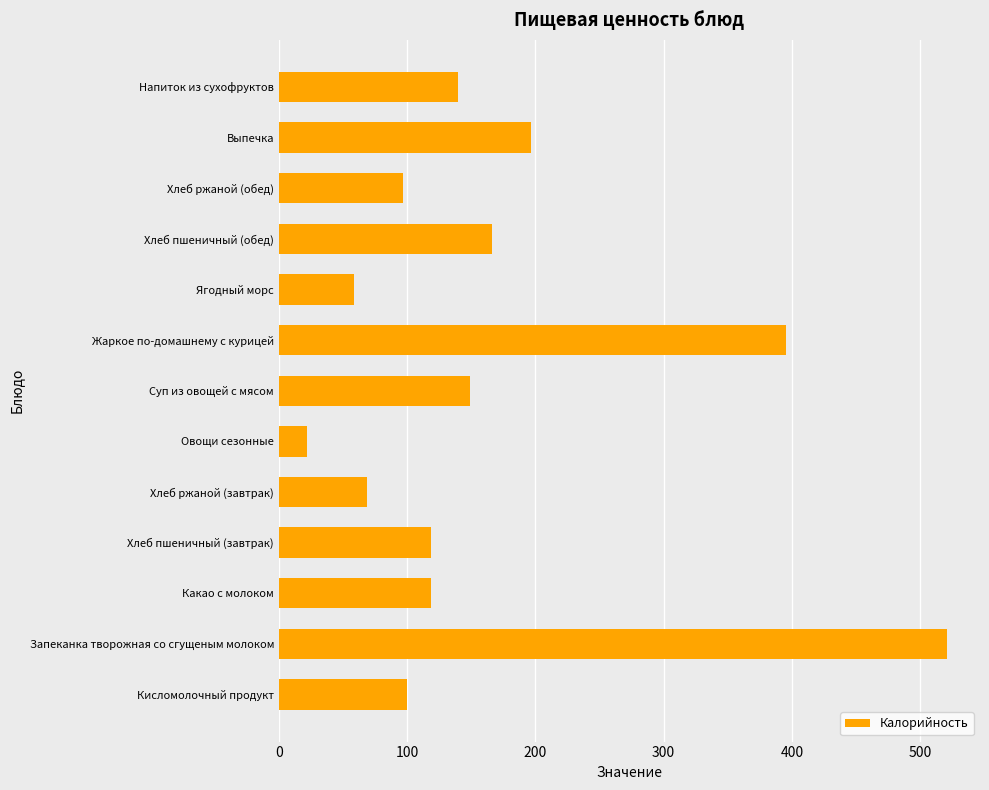

What is the sum of all values?

2150.0